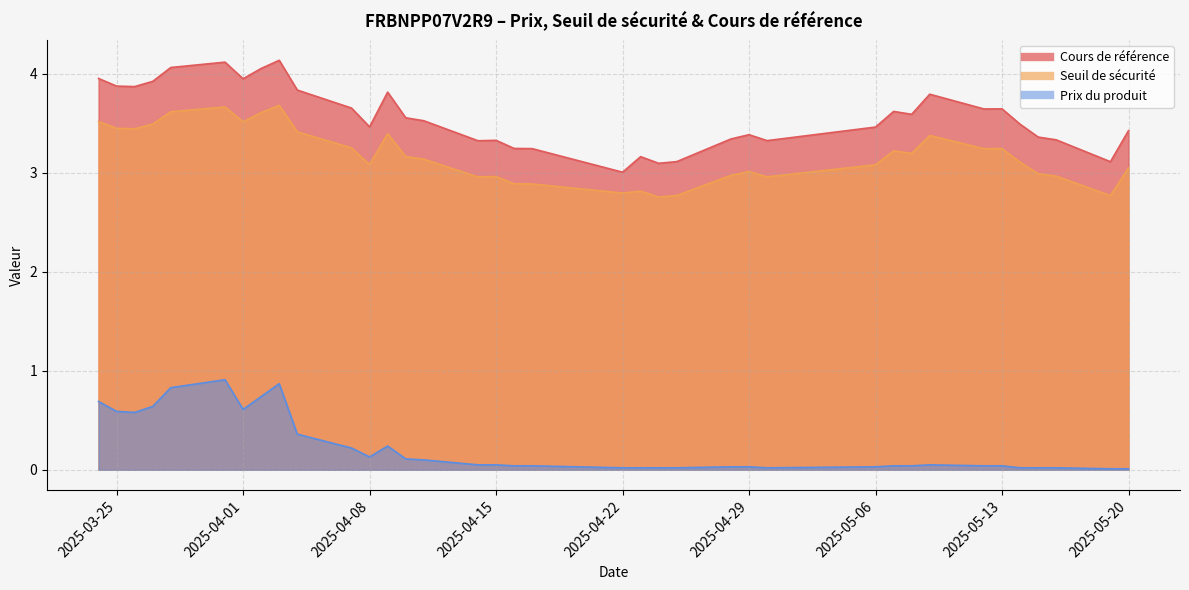

True or false: Cours de référence and Prix du produit intersect in this chart.

False